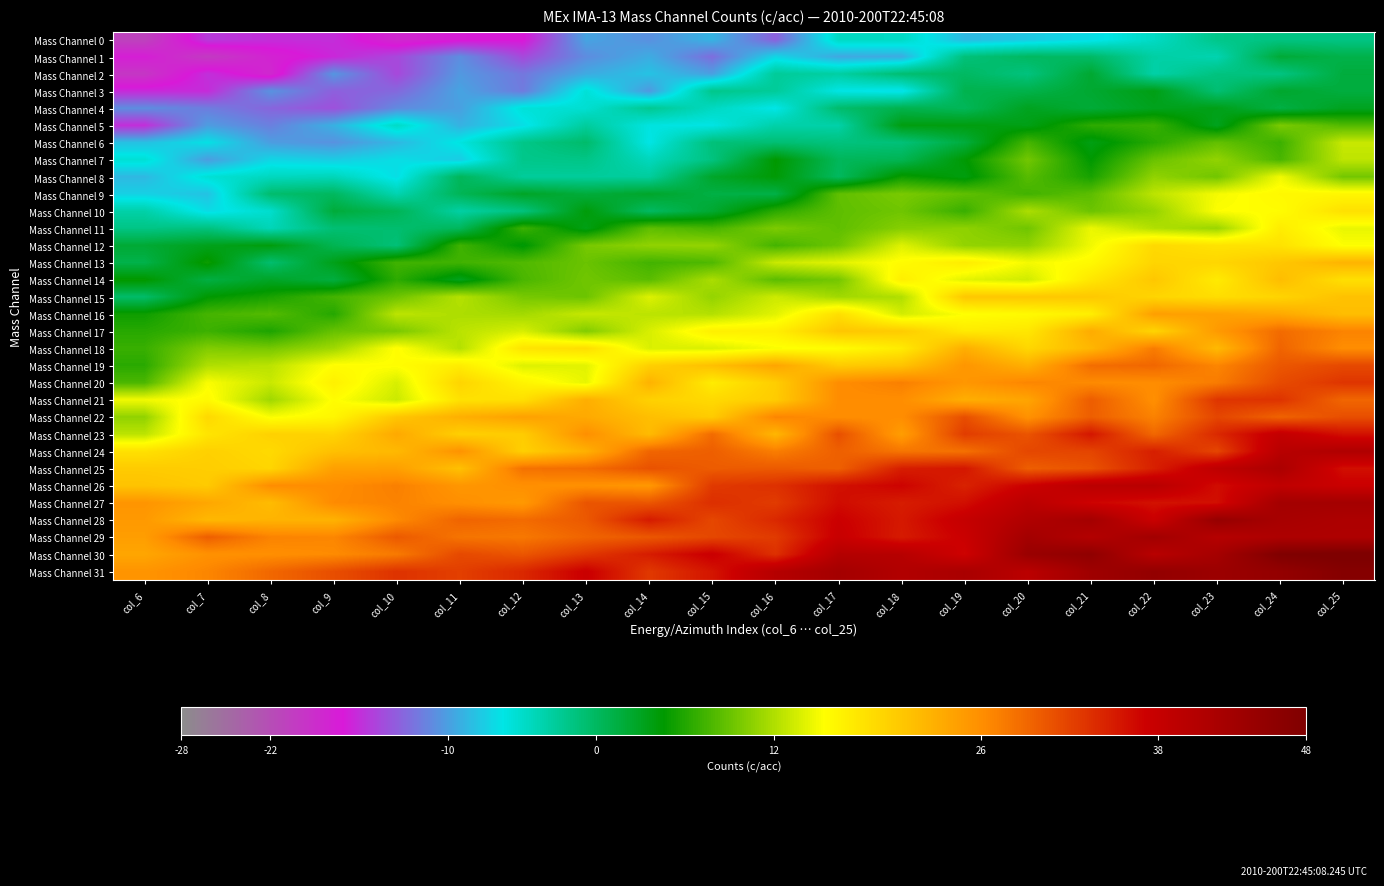

At which category does the chart reach its peak across all series?

col_25